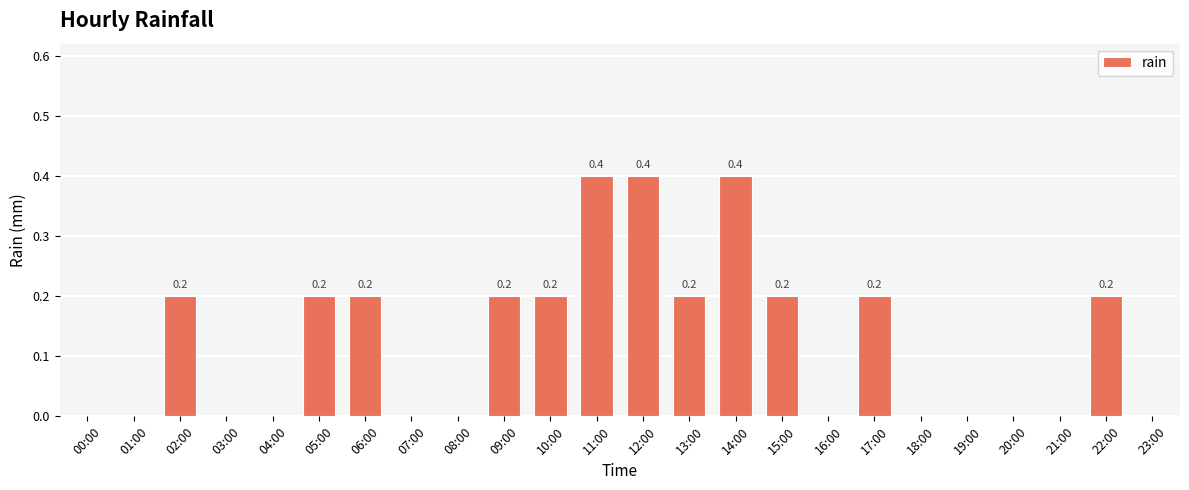

What is the greatest value displayed?

0.4